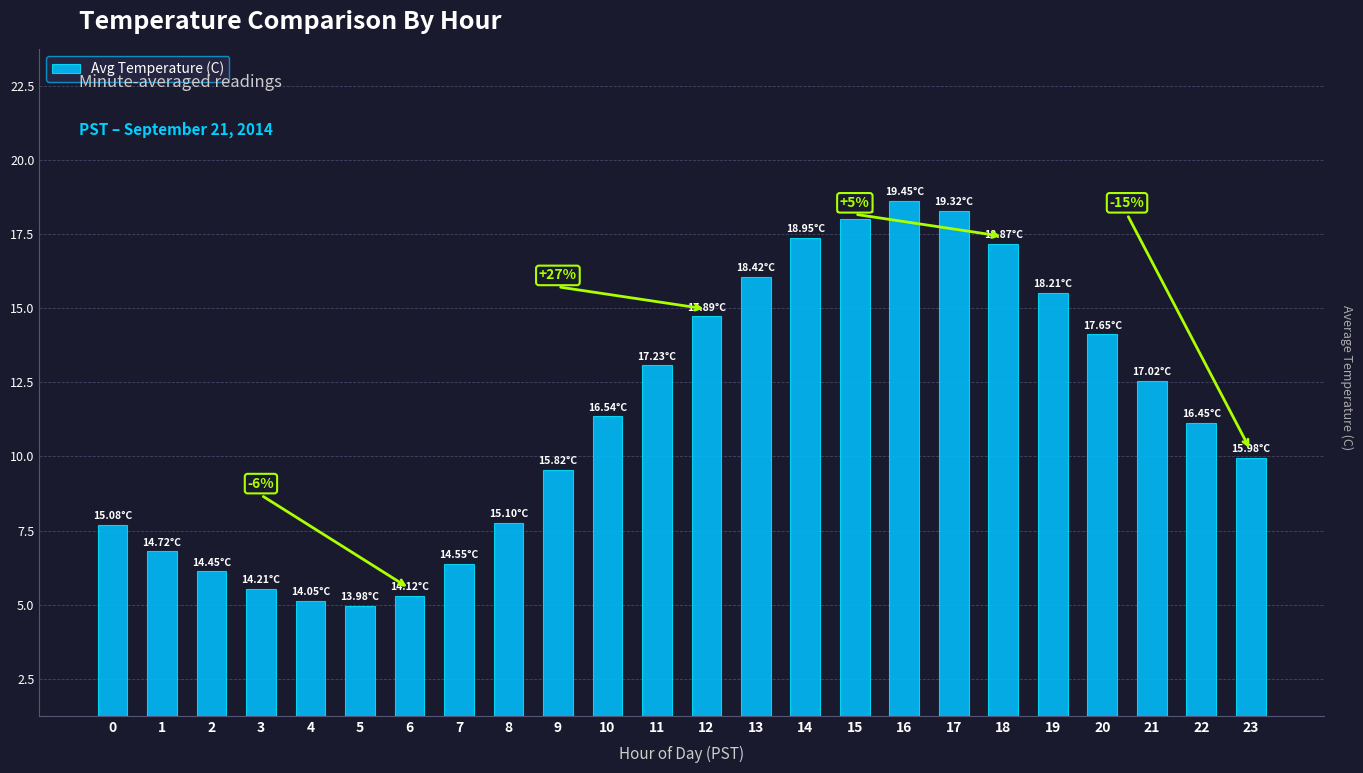

What is the minimum value shown in the chart?

14.0